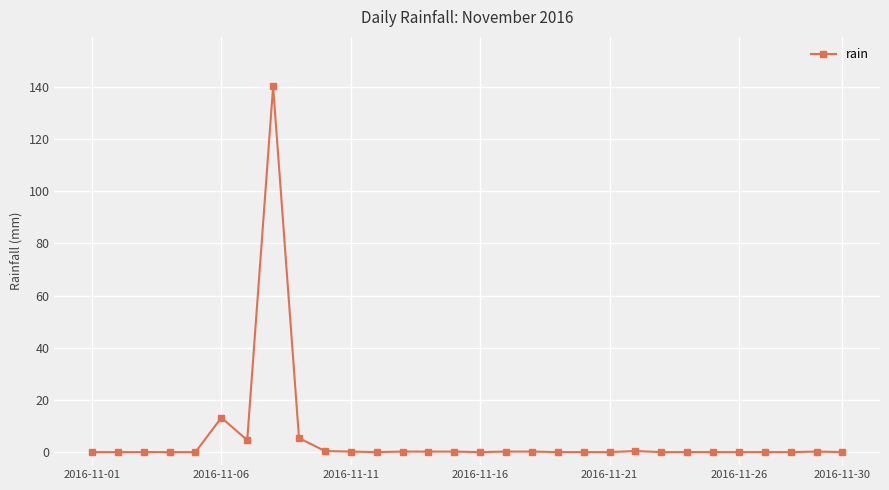

What is the sum of all values?

165.6